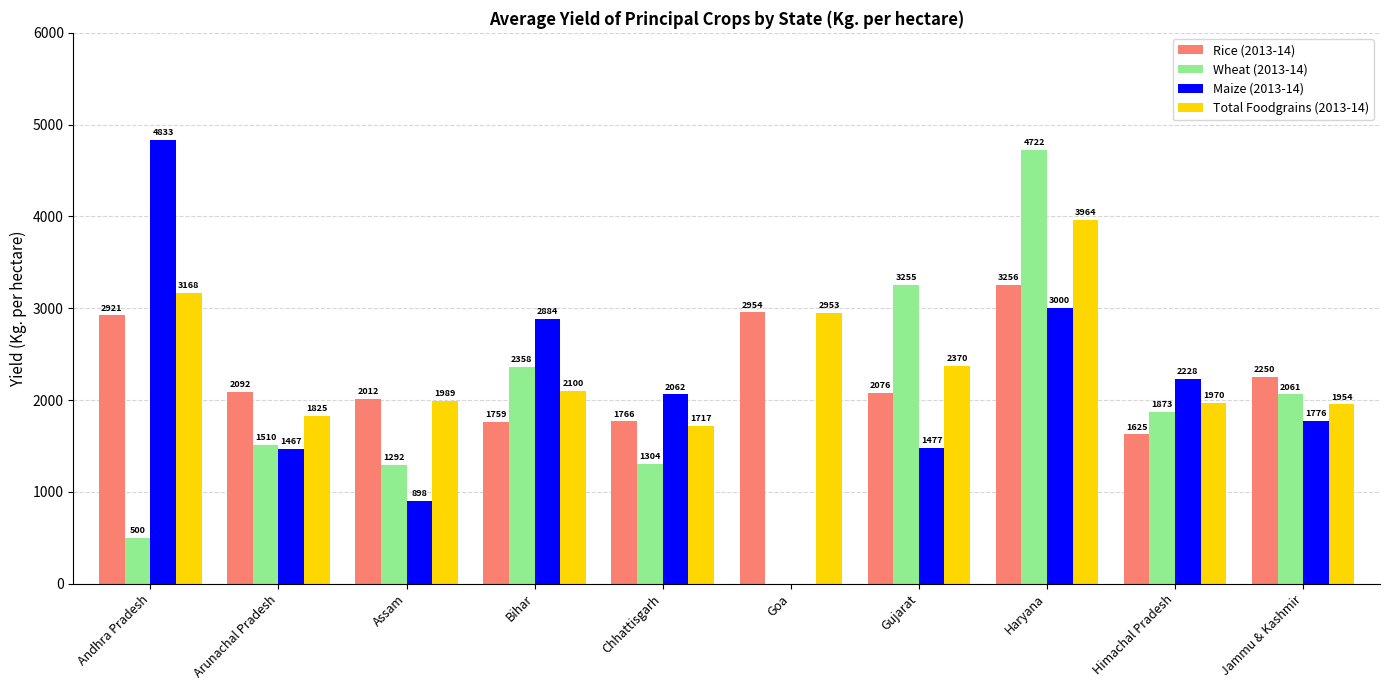

Between Arunachal Pradesh and Gujarat, which series saw the biggest shift?

Wheat (2013-14)